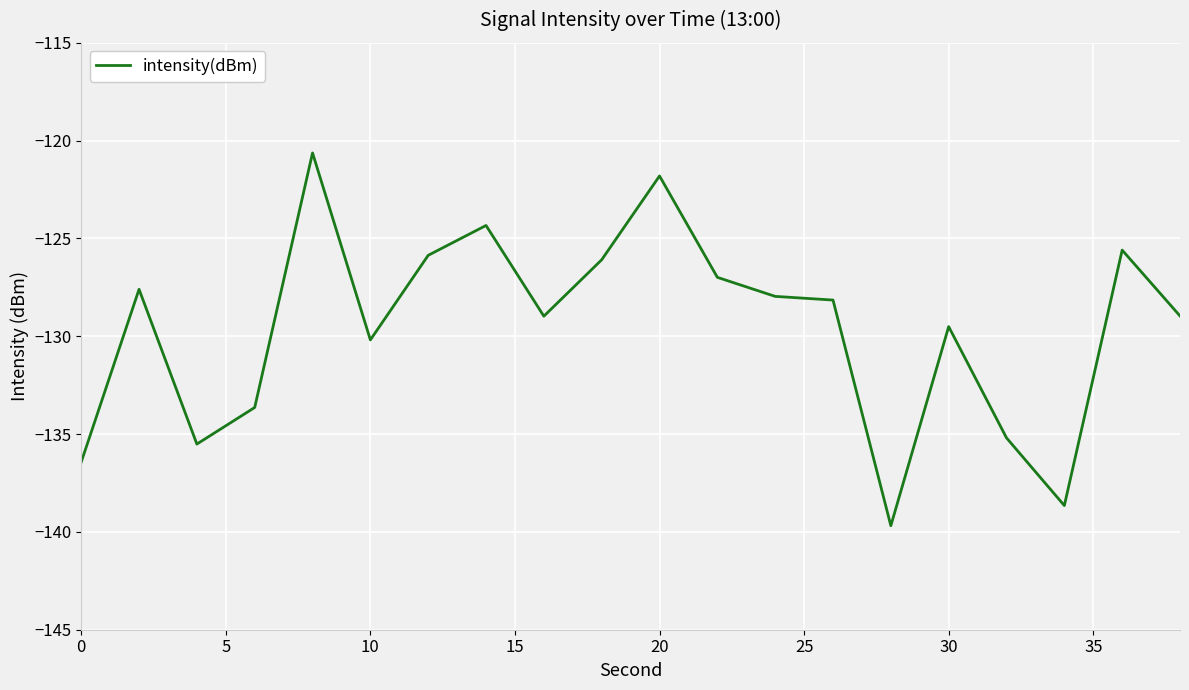

What is the minimum value shown in the chart?

-139.7